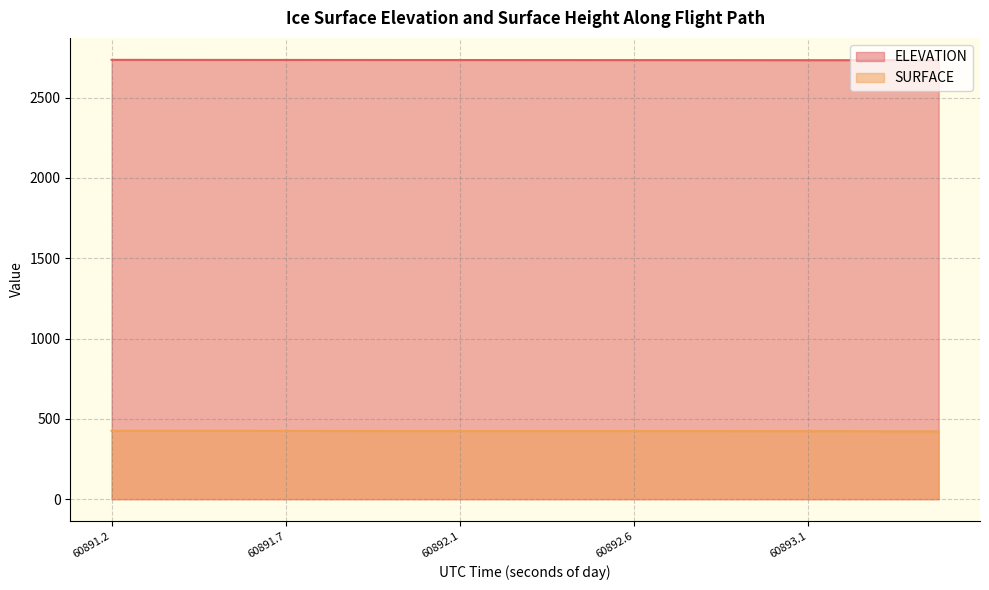

What is the approximate value of ELEVATION at 60891.4671?

2734.7